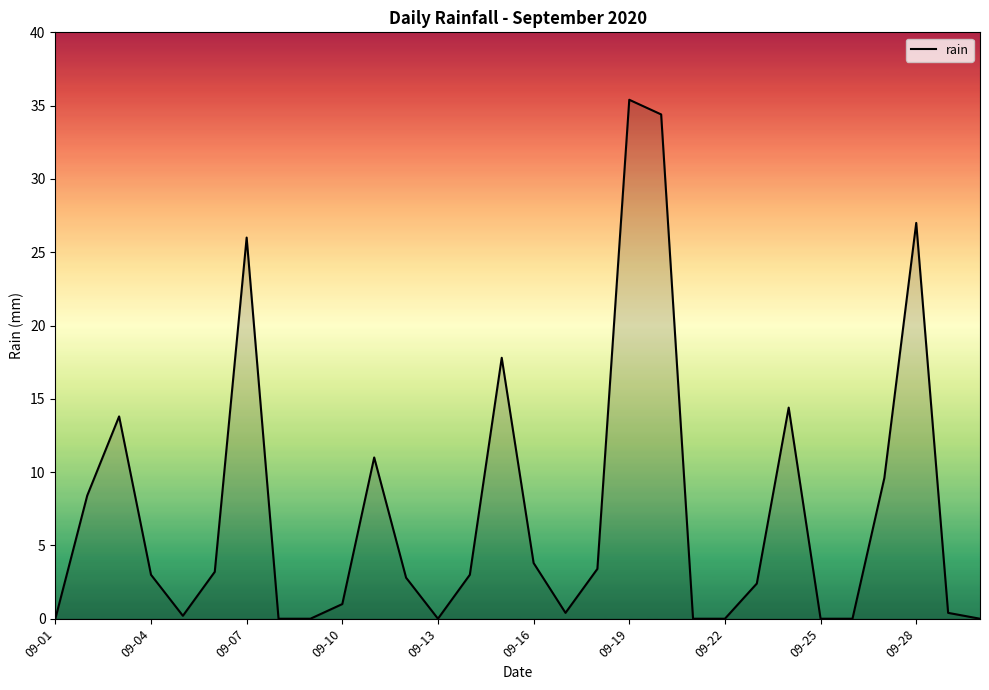

What is the difference between the maximum and minimum values?

35.4